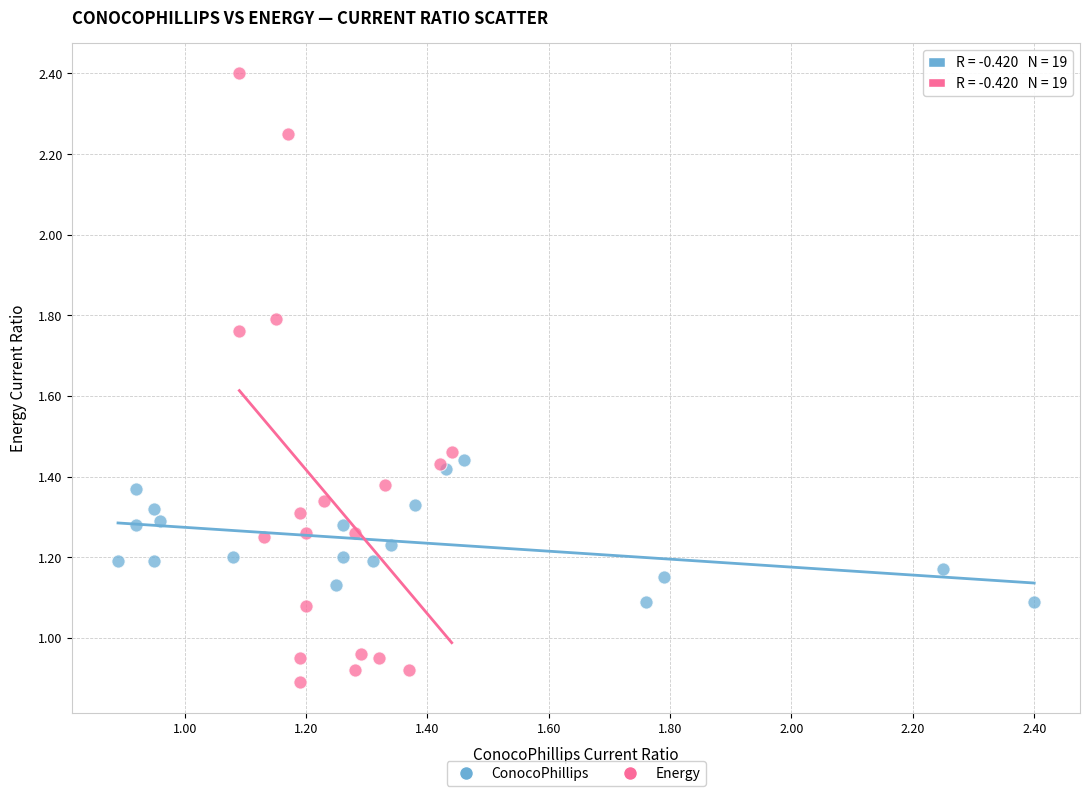

Which series contains the highest Y value?

Energy